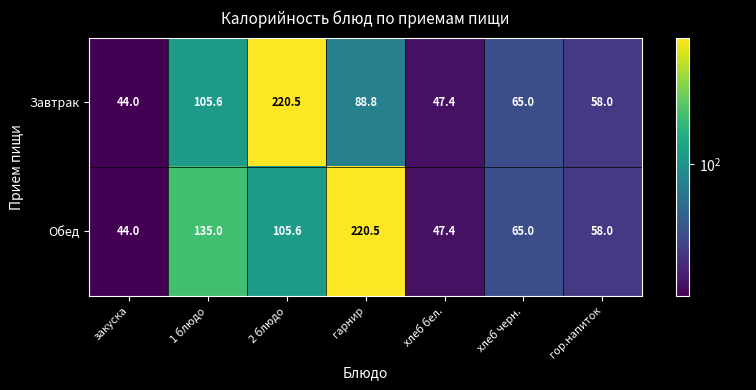

Which category has the lowest value in the Обед series?

закуска